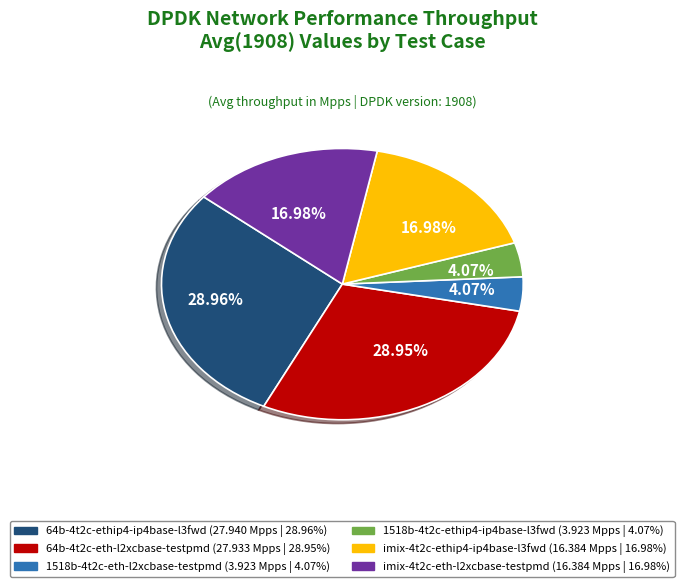

True or false: imix-4t2c-ethip4-ip4base-l3fwd accounts for 2% of the total.

False